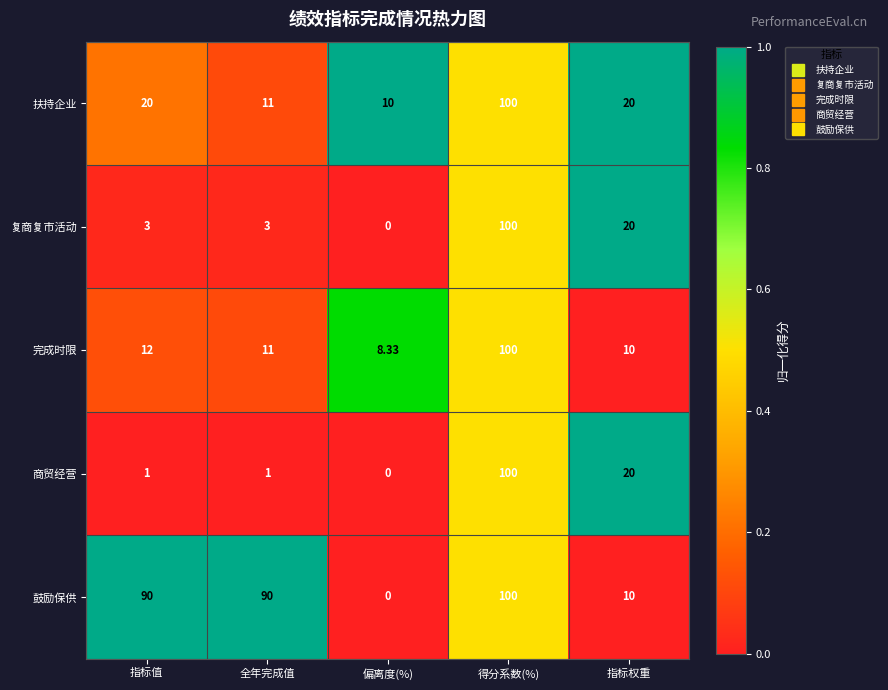

At which category is the sum across all series the highest?

得分系数(%)